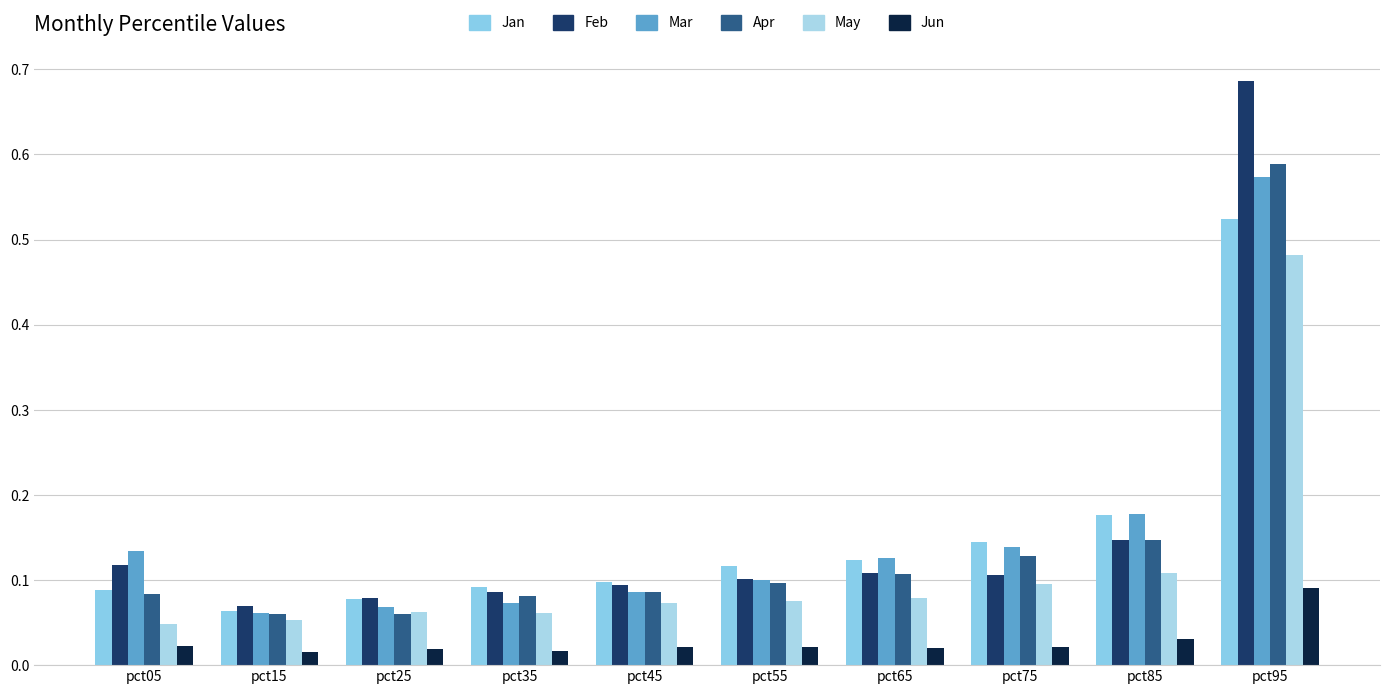

Does the chart contain stacked bars?

No